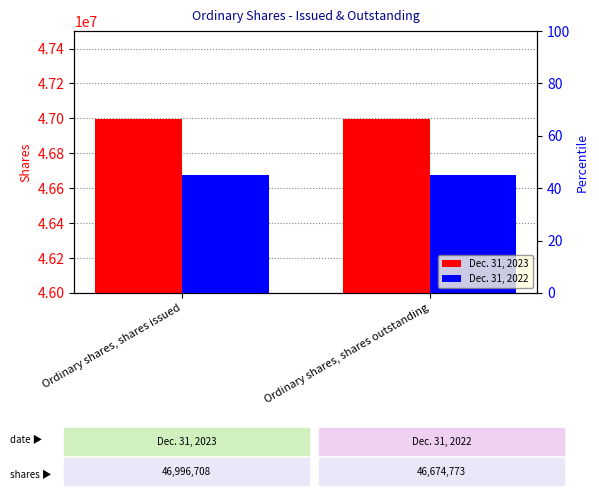

What is the label of the 1st bar from the left?

Ordinary shares, shares issued